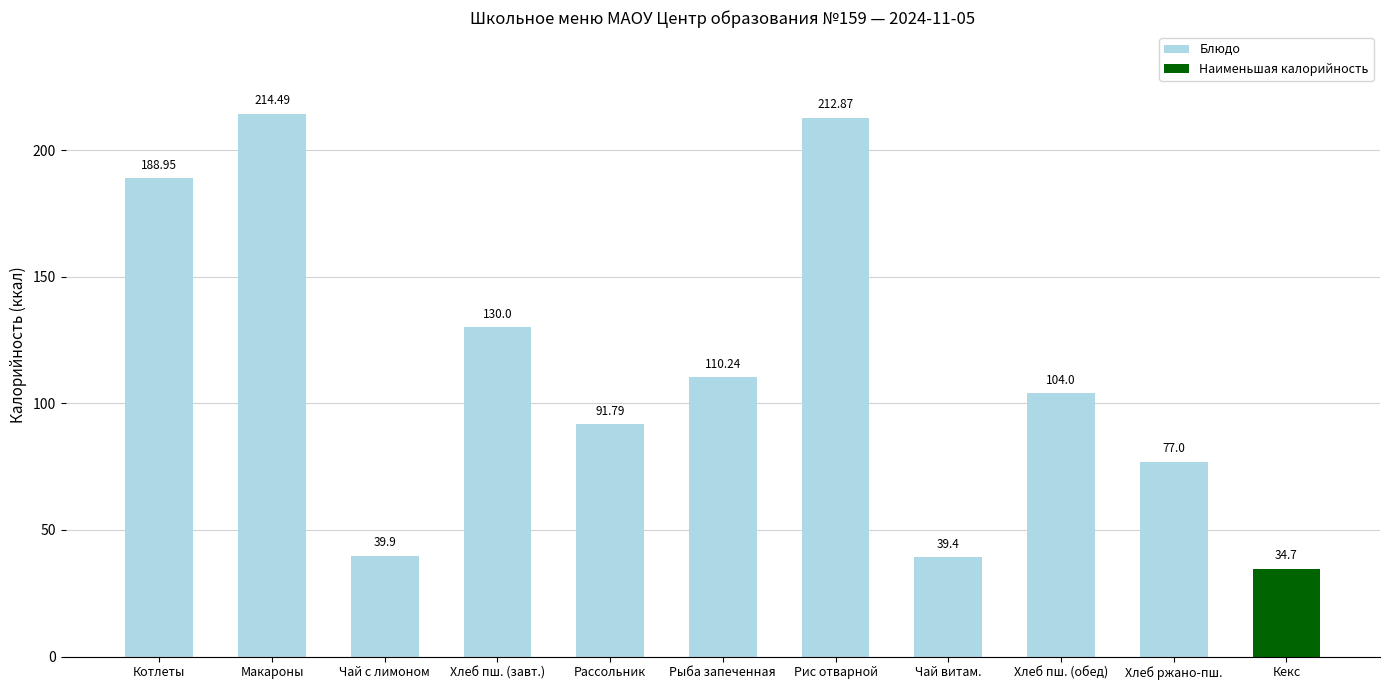

The value at Чай с лимоном is 23.5. True or false?

False